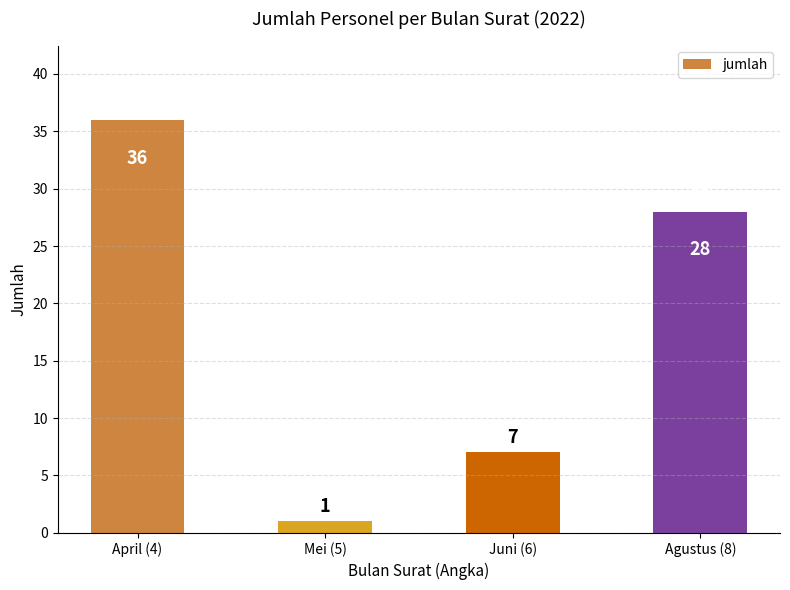

Where is the data nearest to the value 18?

Agustus (8)